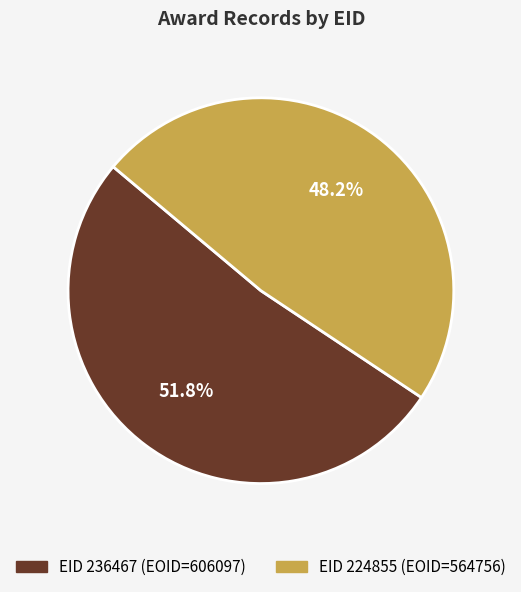

Does any single category account for the majority?

Yes